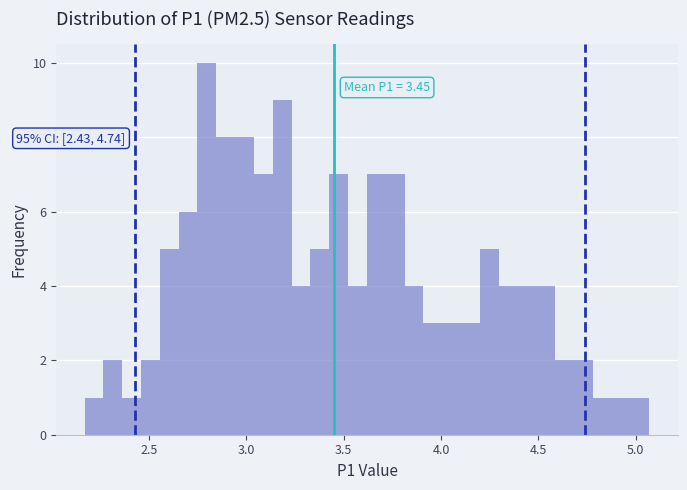

Read against the x-axis, roughly where is the centre of the tallest bar?

2.80